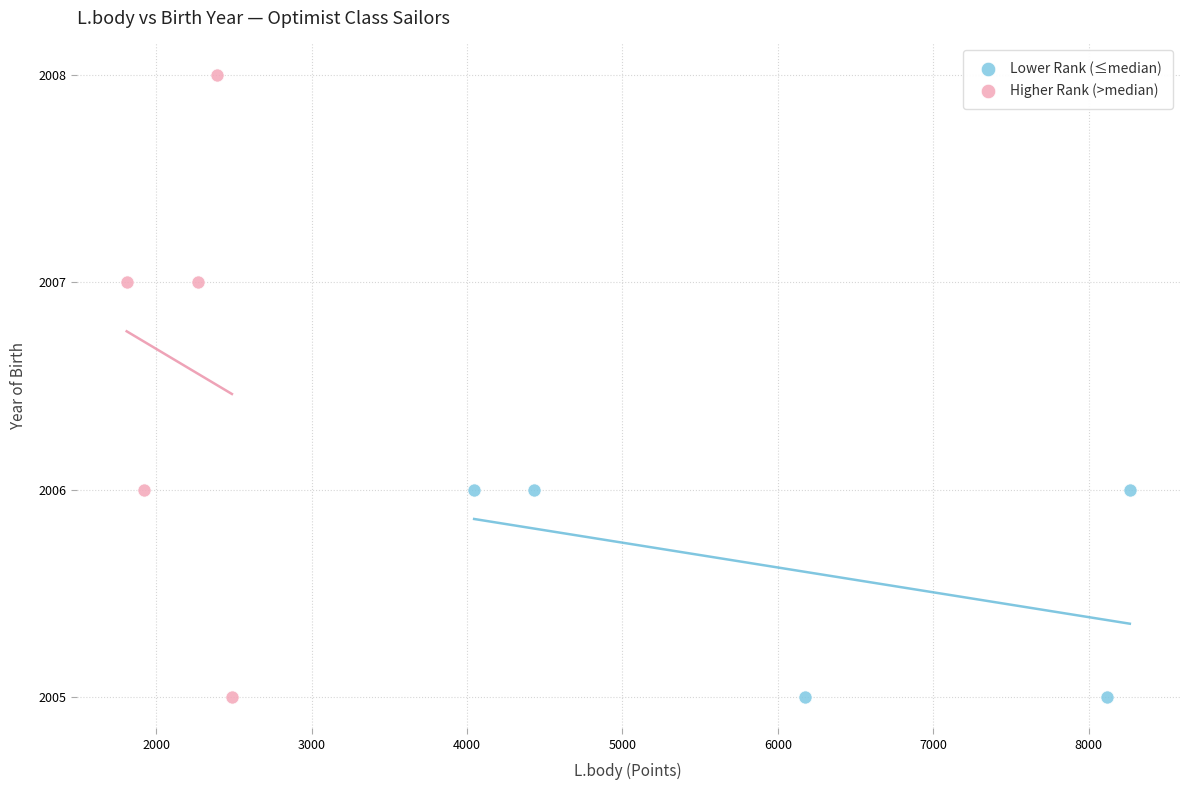

What are all the series names shown in the legend?

Lower Rank (≤median), Higher Rank (>median)